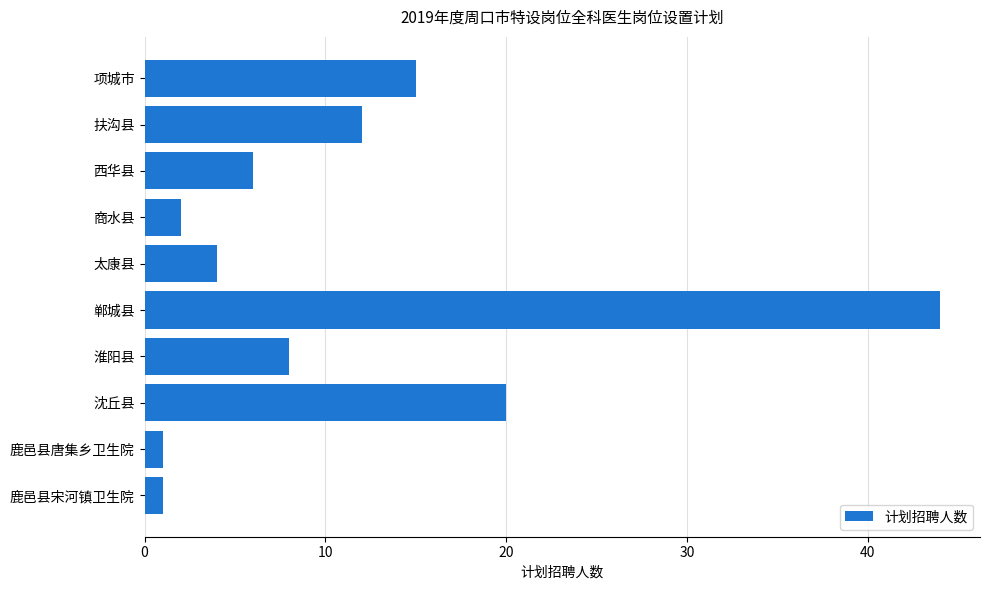

What is the label of the 2nd bar from the bottom?

鹿邑县唐集乡卫生院